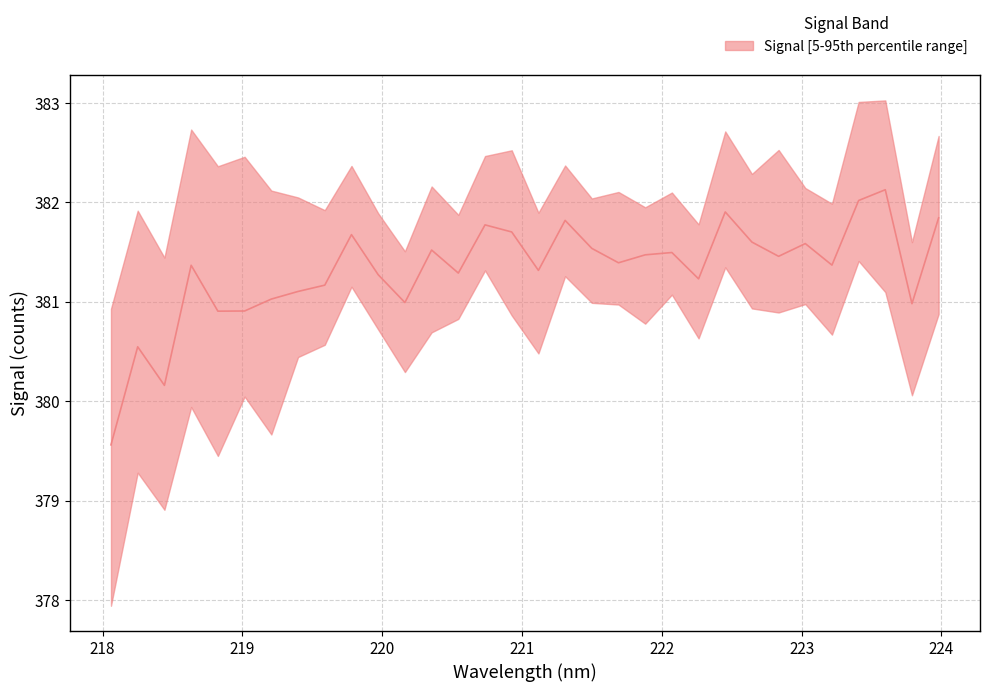

Read the value at 221.1174.

381.3